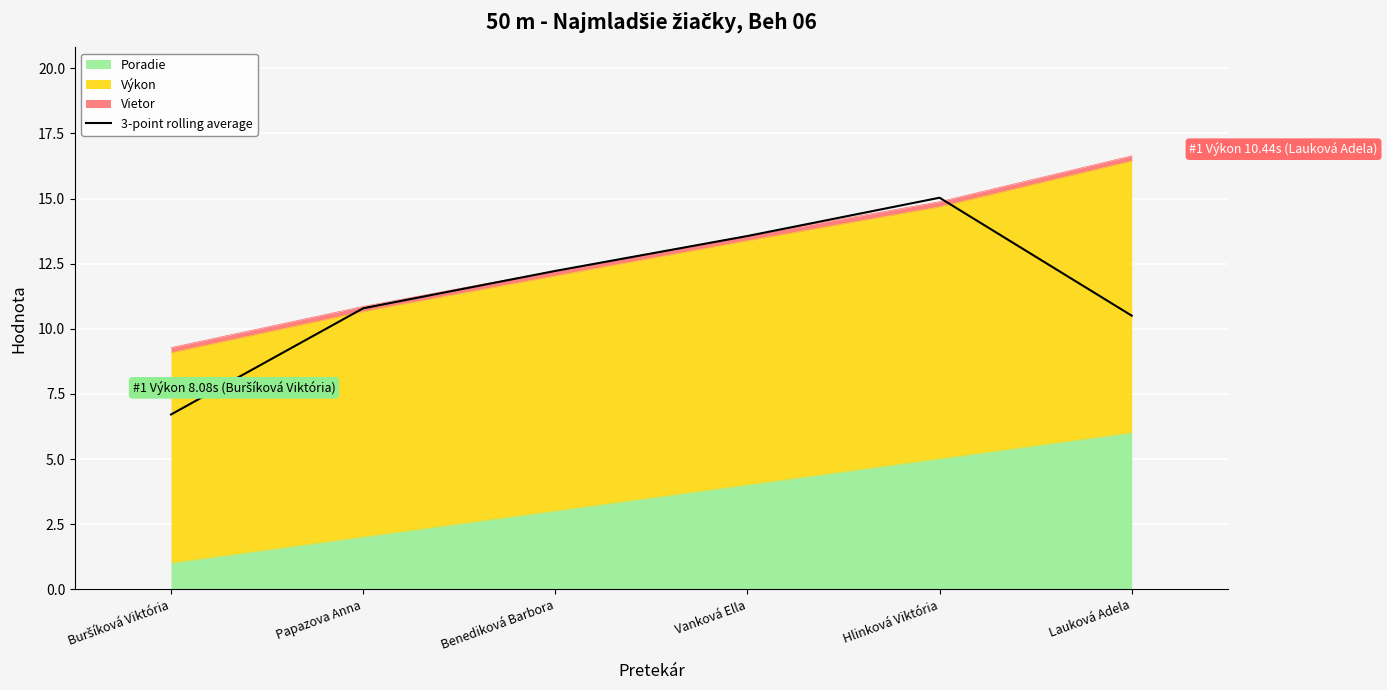

The value at Lauková Adela is 10.5. True or false?

True